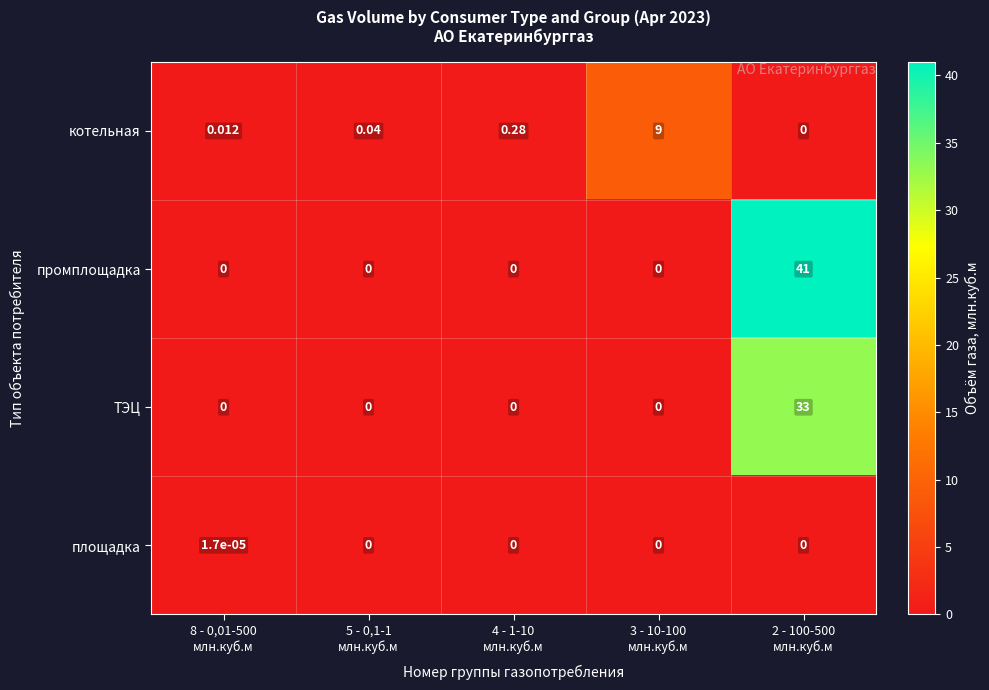

Rank the series by their maximum value, from highest to lowest.

промплощадка, ТЭЦ, котельная, площадка